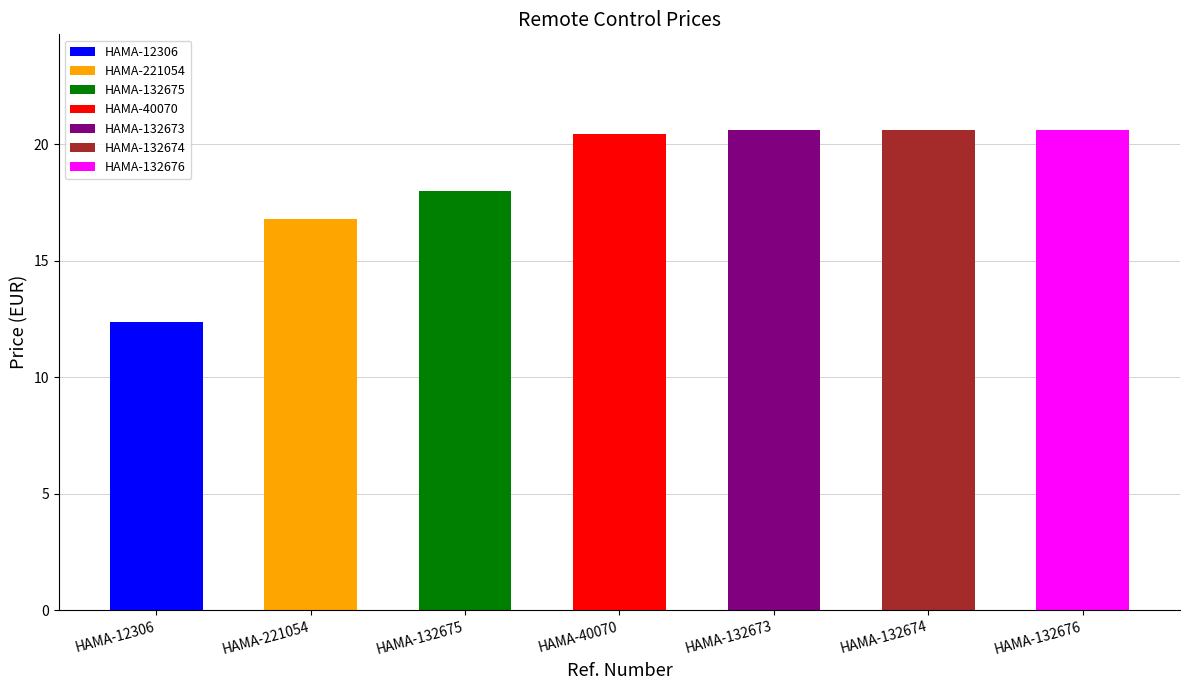

Is it true that the value at HAMA-221054 is 4.3?

False